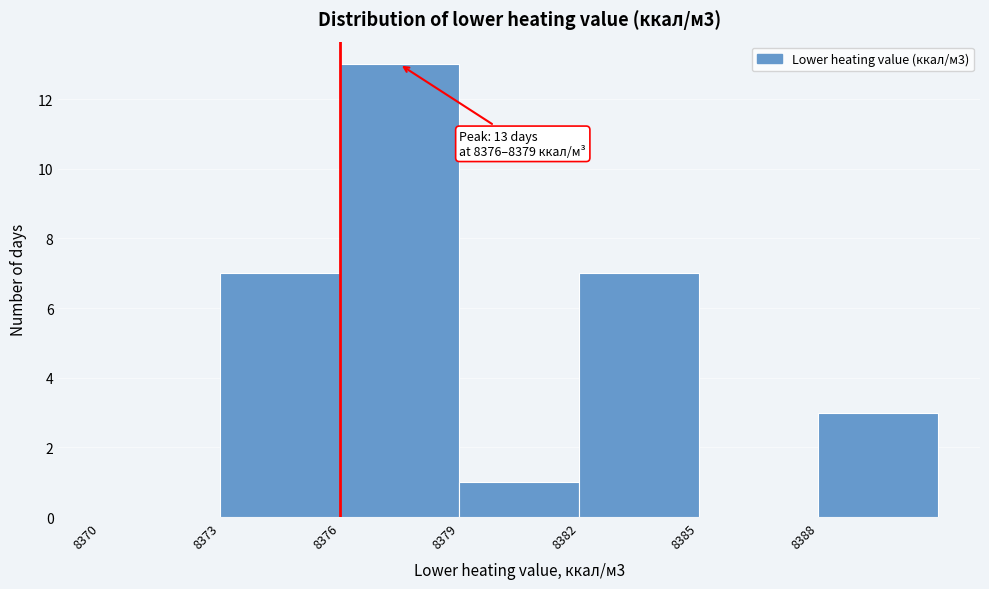

Which range on the x-axis has the tallest bar?

8376 to 8379